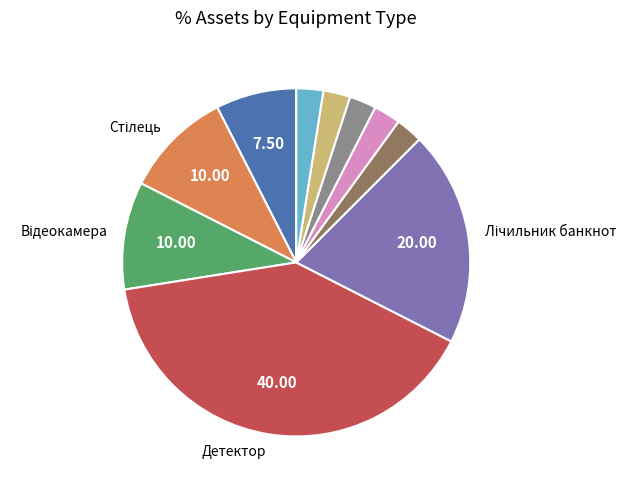

Is there any slice that represents more than half of the pie?

No